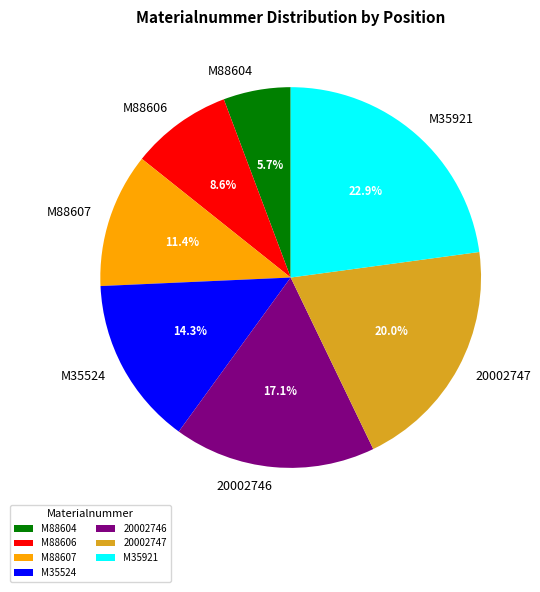

To the nearest percent, what is the difference between the M88607 and 20002746 slice percentages?

6%